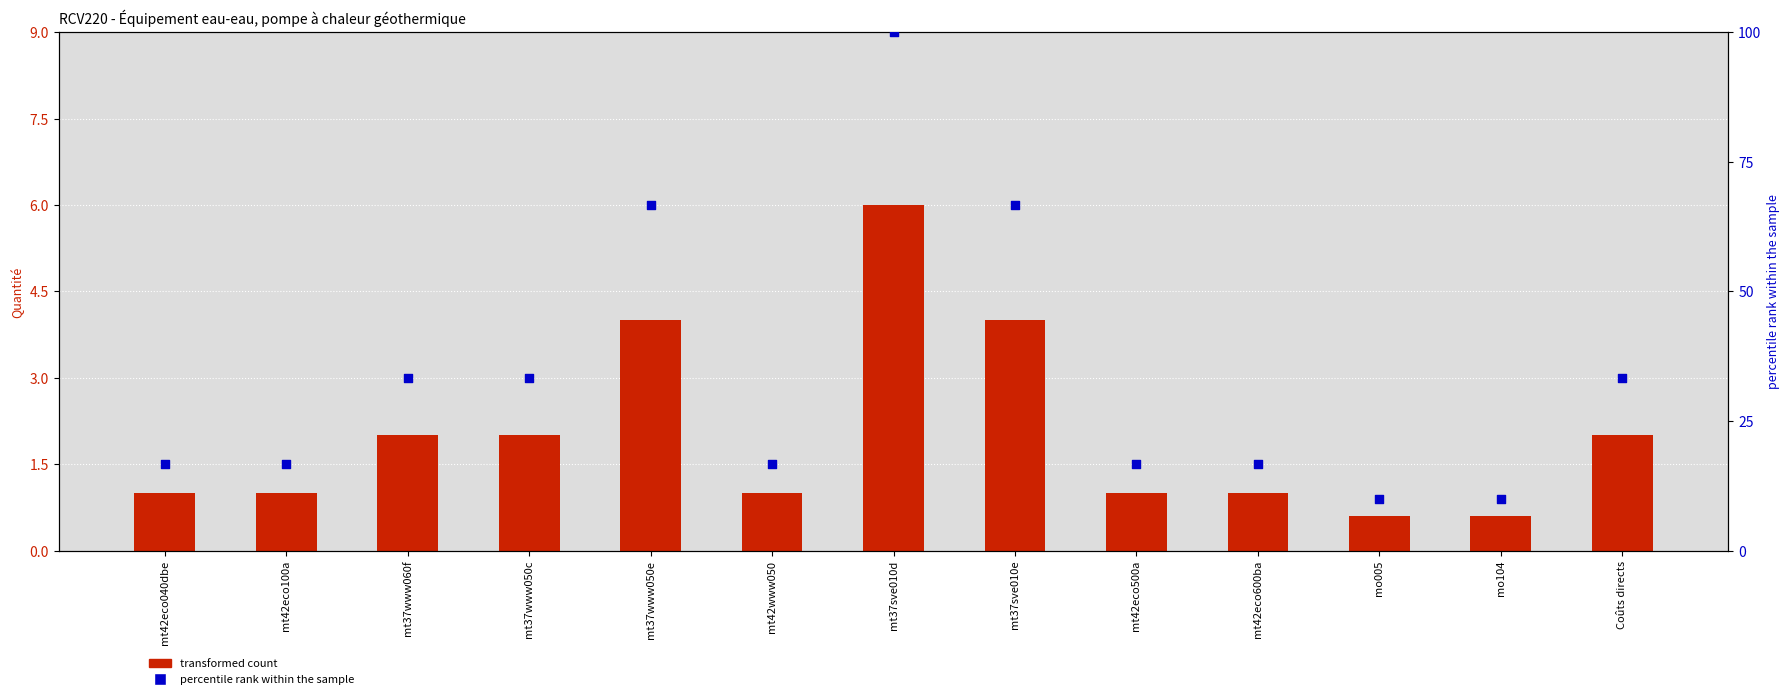

Is the value of percentile rank within the sample at mt37sve010e greater than the value of Quantité at mt42eco600ba?

Yes